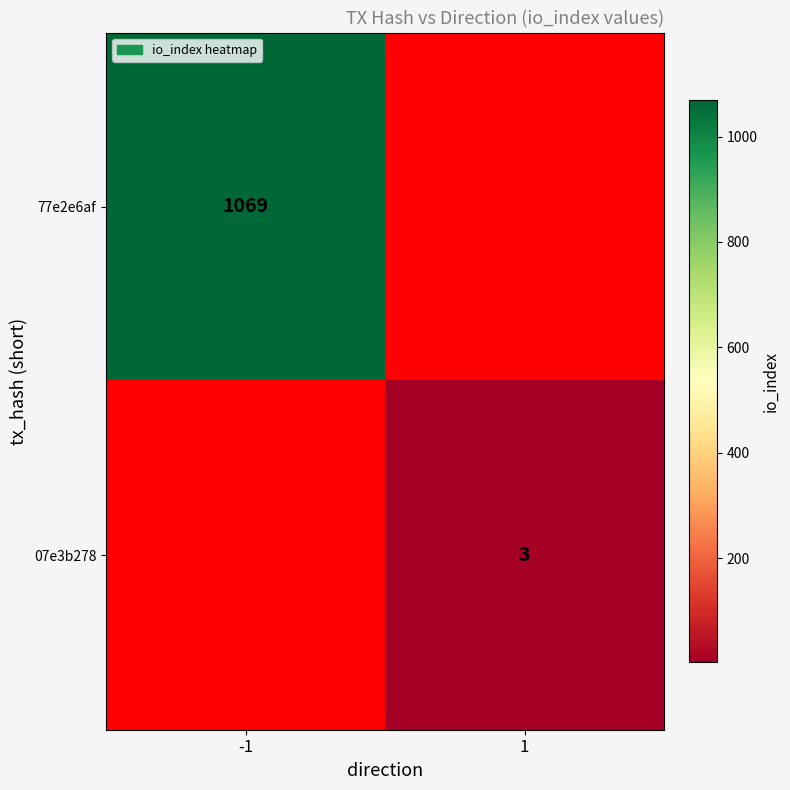

Is the value of 77e2e6af at -1 greater than the value of 07e3b278 at 1?

Yes